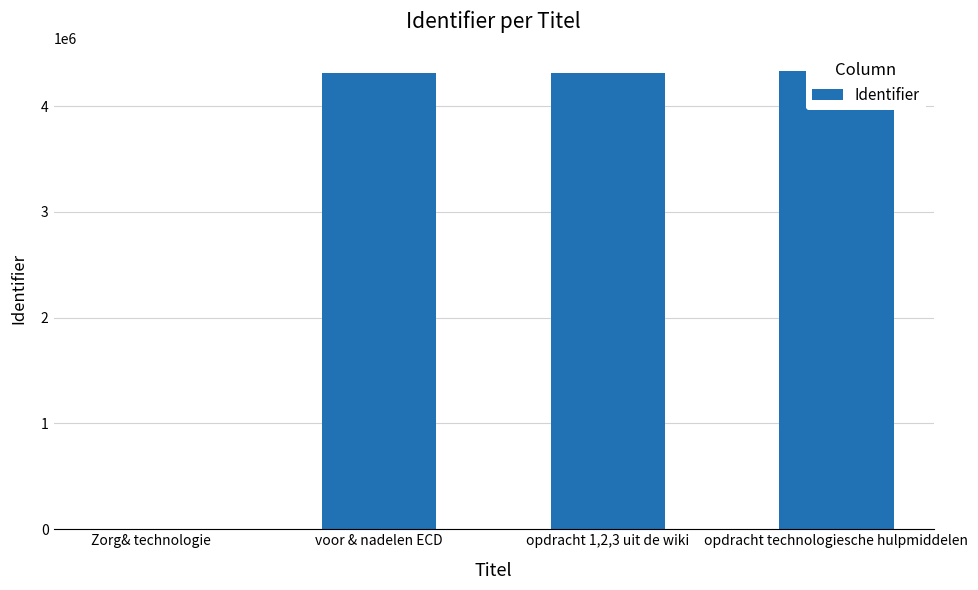

Count the number of values greater than 4316624.

1